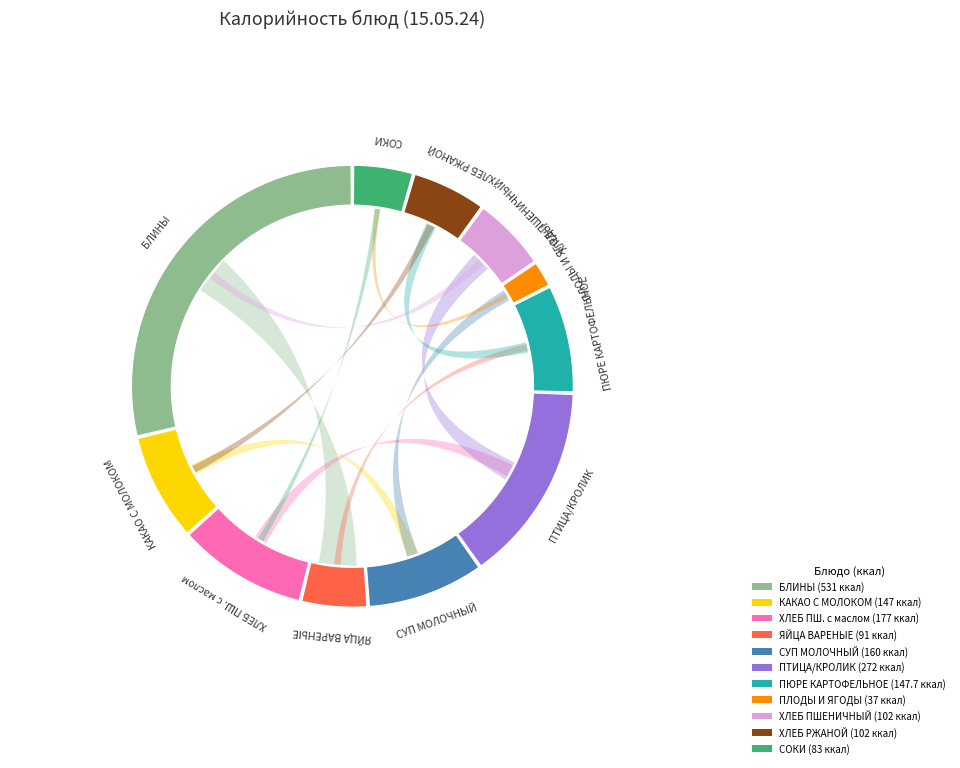

What is the ratio of the value at ПТИЦА ИЛИ КРОЛИК ОТВАРНЫЕ to the value at СОКИ ОВОЩНЫЕ ФРУКТОВЫЕ И ЯГОДНЫЕ?

3.3